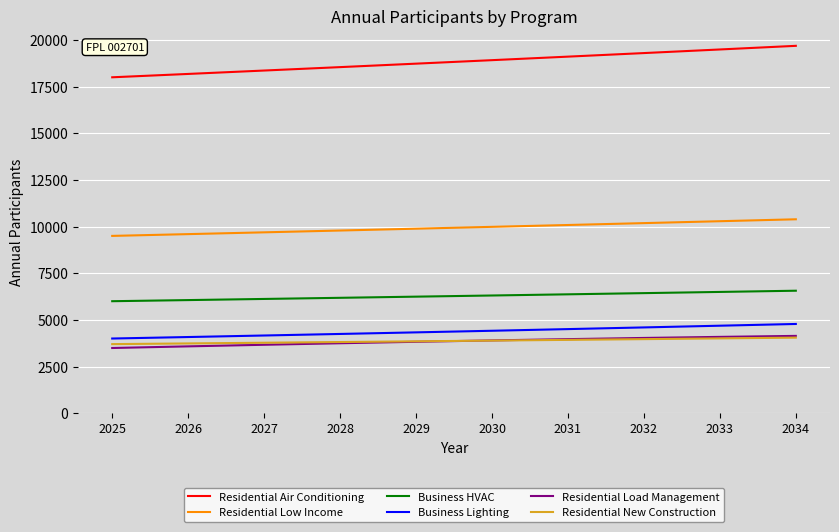

The value of Business Lighting at 2028 is 4245. True or false?

True